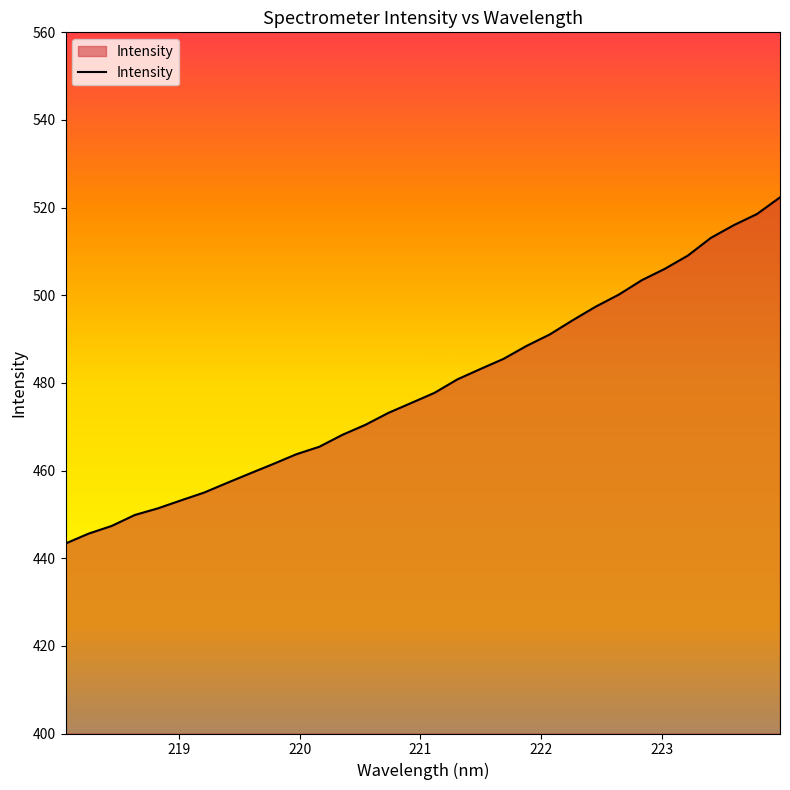

What is the difference between the maximum and minimum values?

79.0